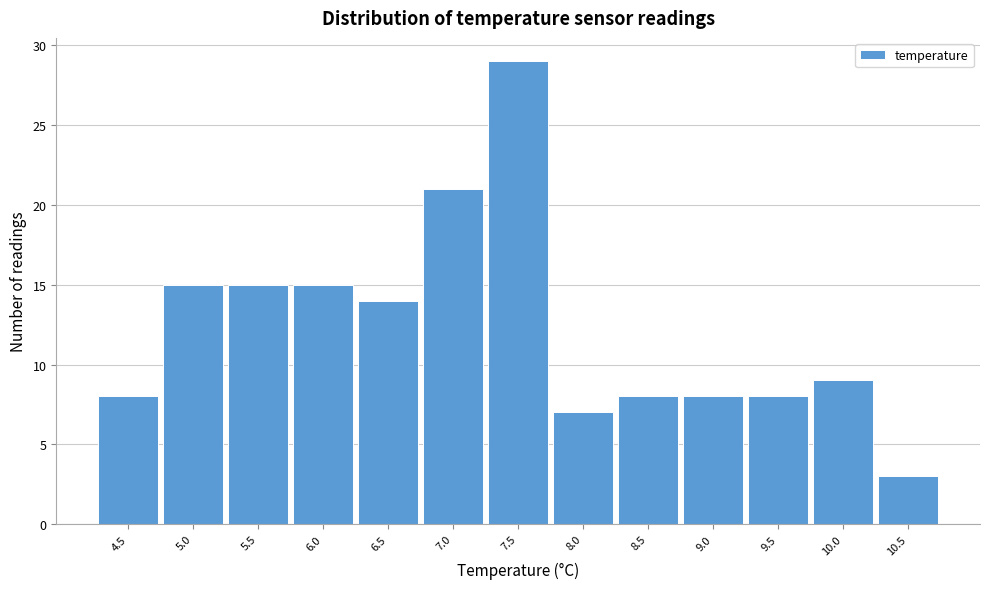

Which range on the x-axis has the tallest bar?

7.25 to 7.75